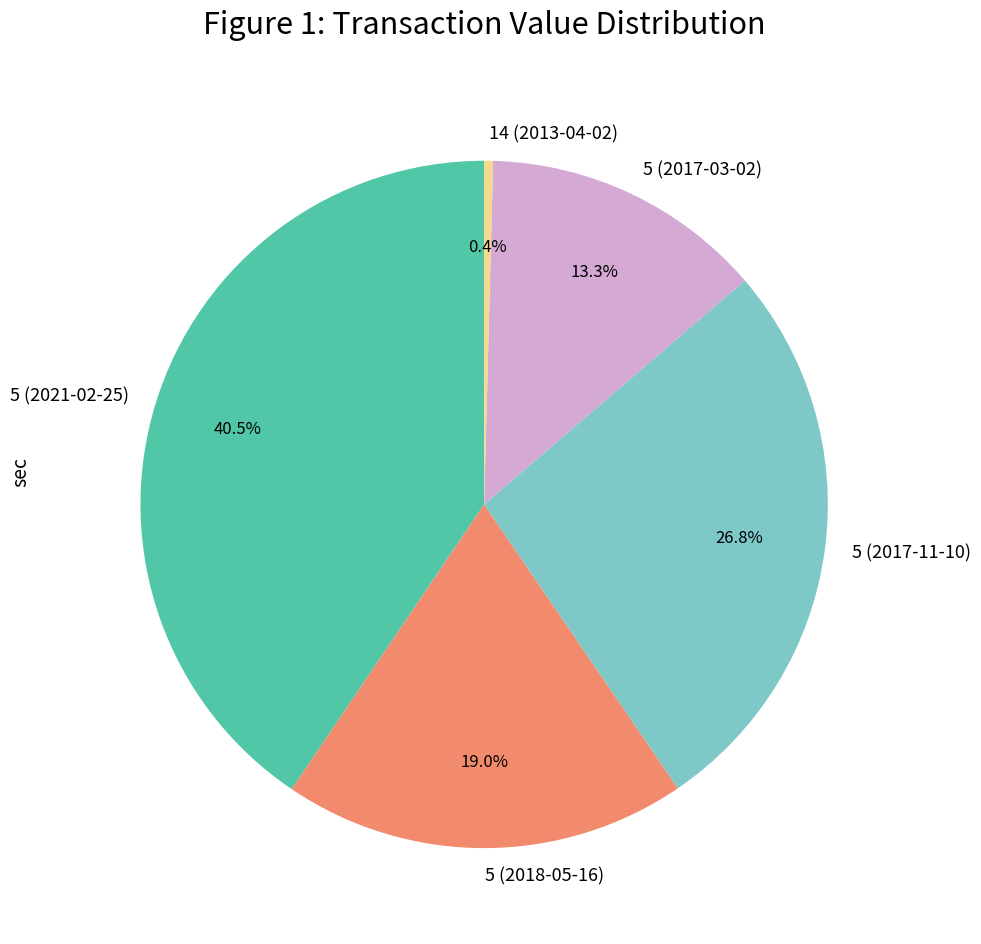

To the nearest percent, what is the average slice percentage?

20%